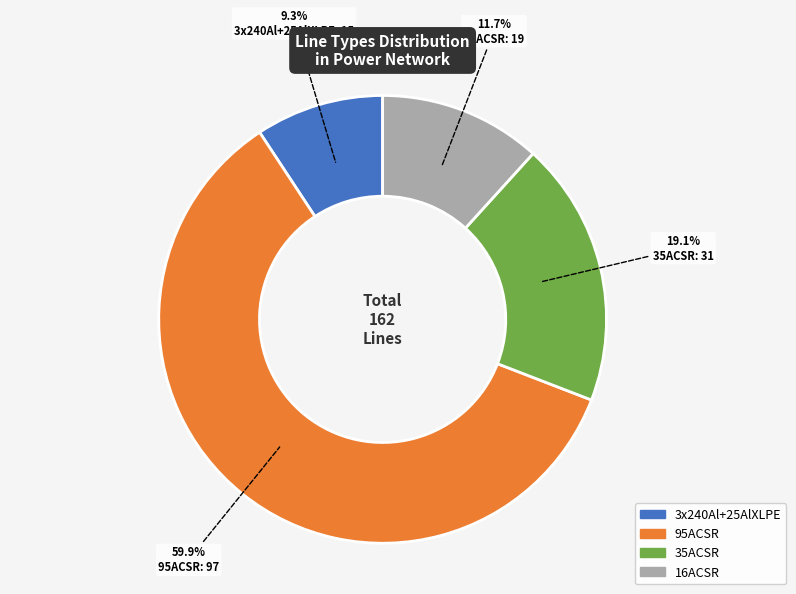

To the nearest percent, what is the average slice percentage?

25%